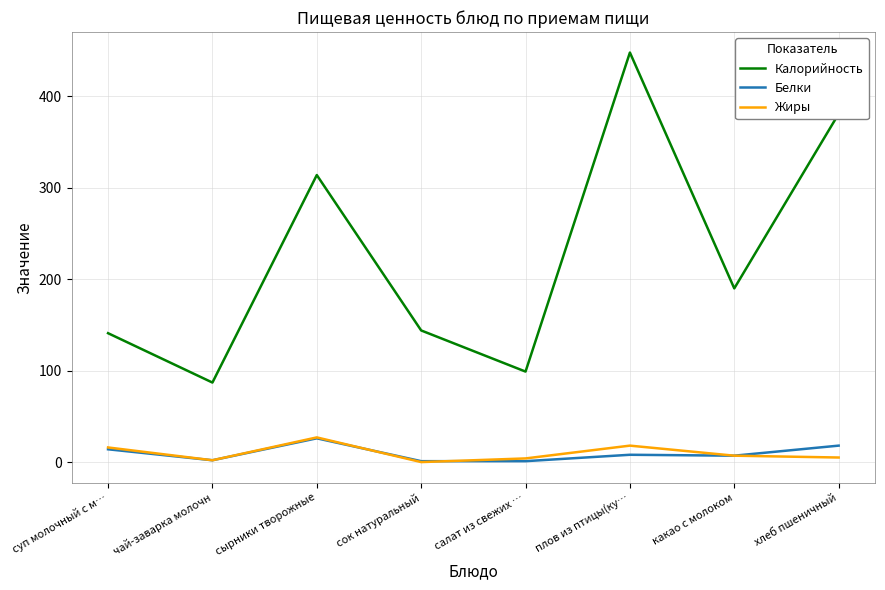

Which series has the largest total across all categories?

Калорийность